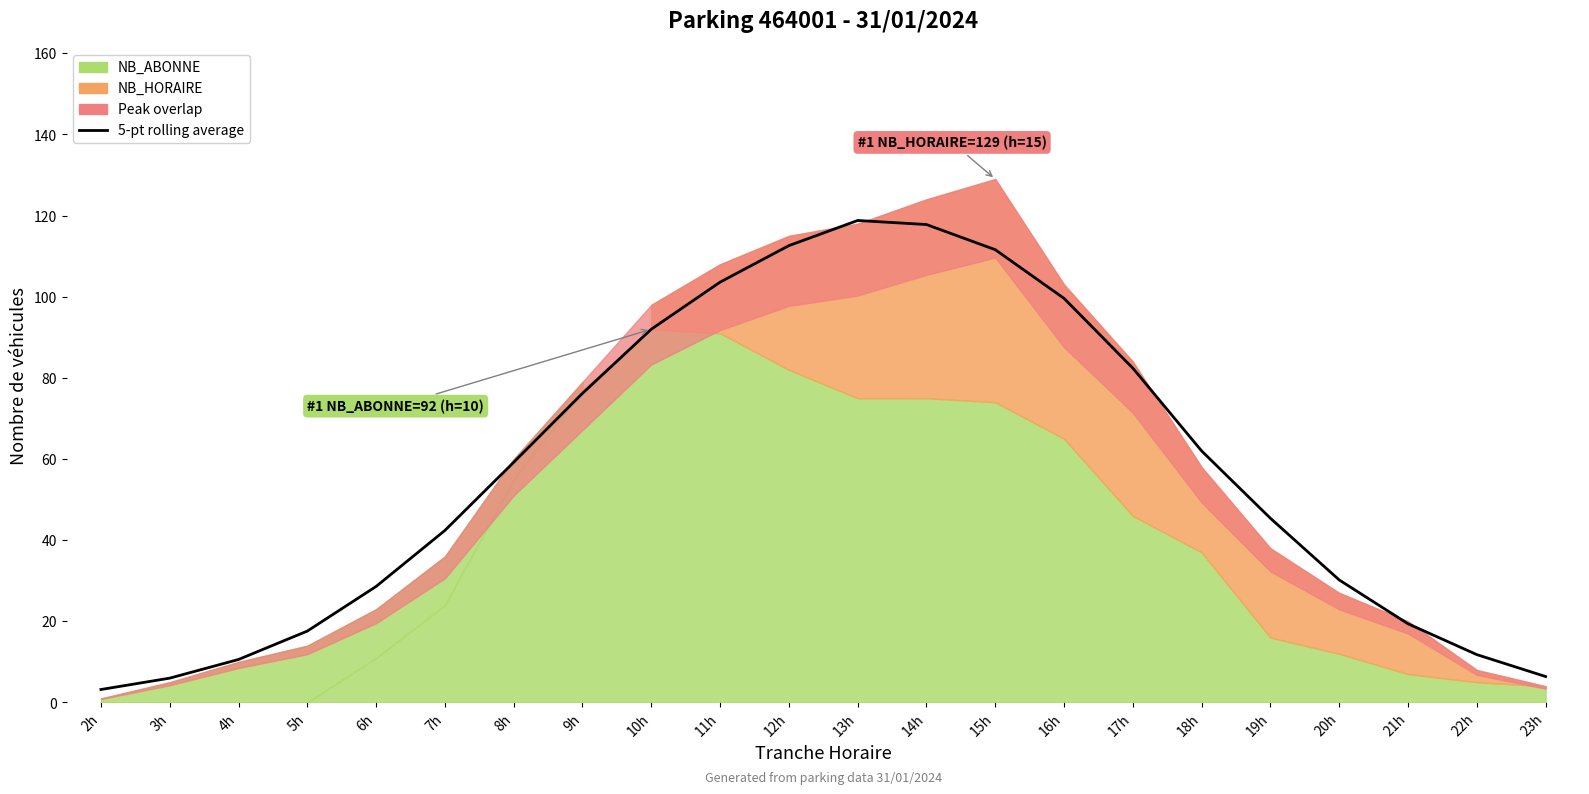

What is the minimum value shown in the chart?

3.2